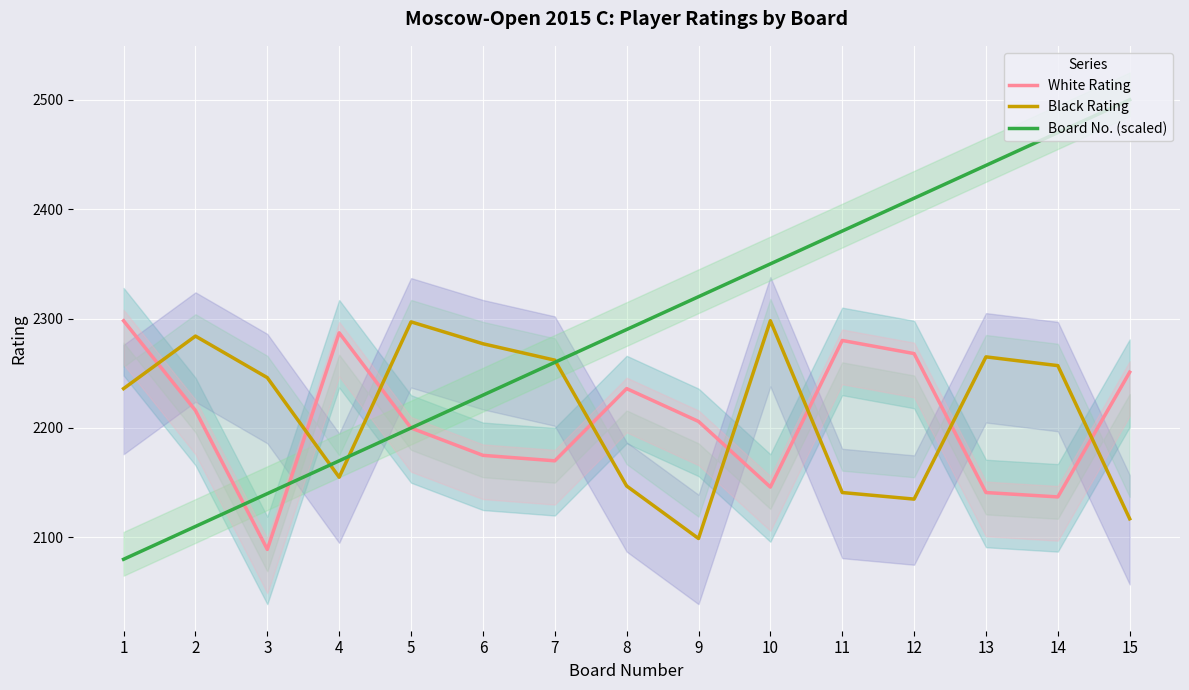

True or false: Black Rating has more than 1 interior local peaks.

True